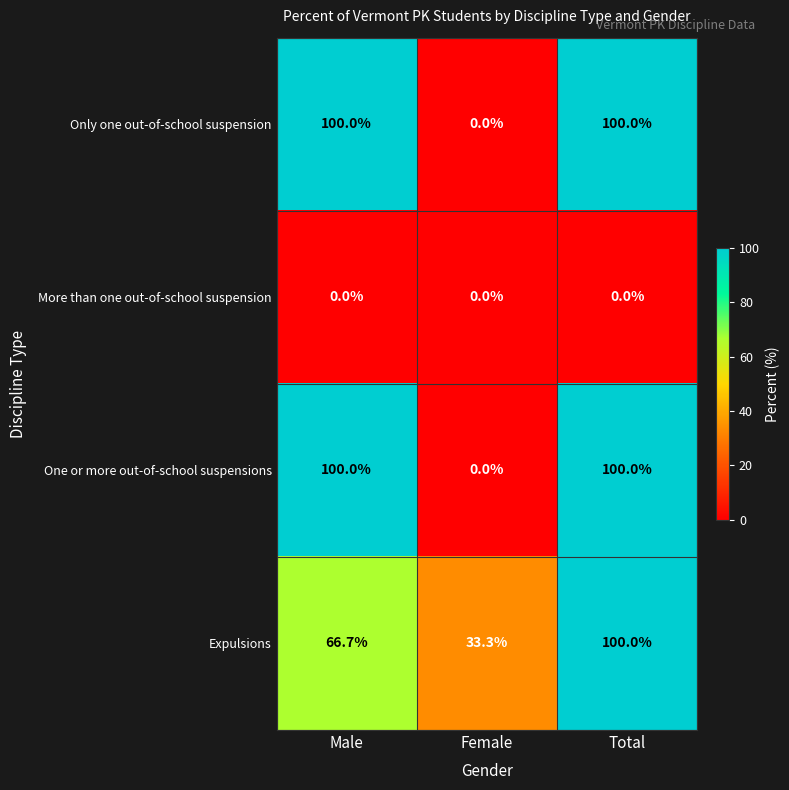

What is the maximum value shown in the chart?

100.0